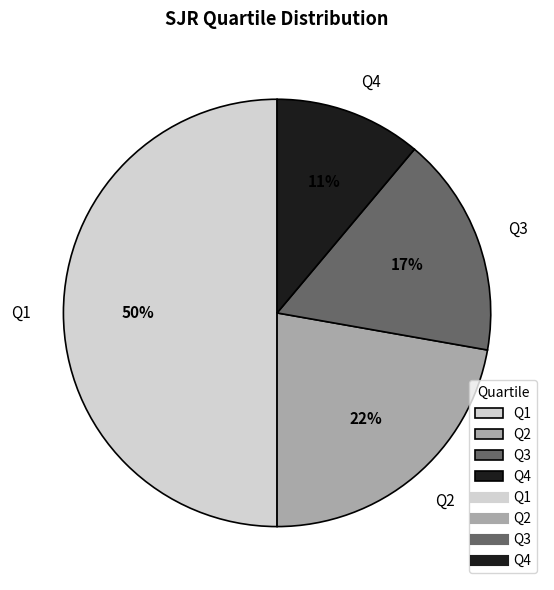

The Q2 slice represents 22% of the pie. True or false?

True